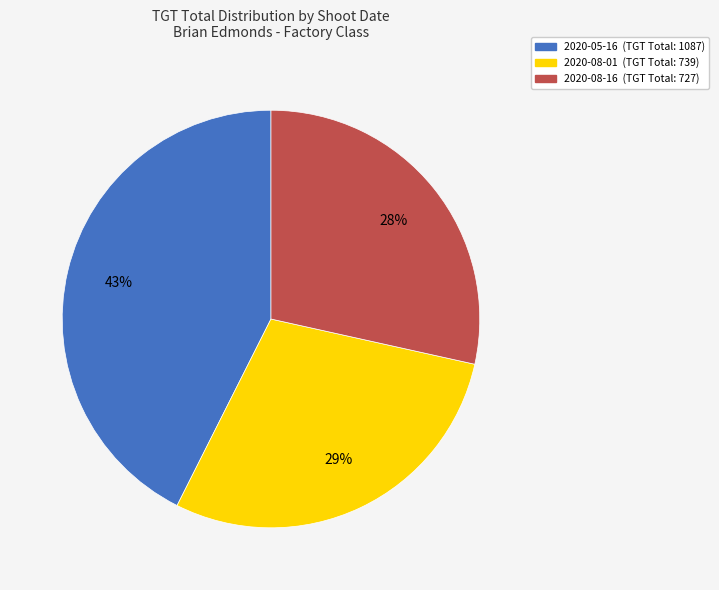

How many slices are in this pie chart?

3